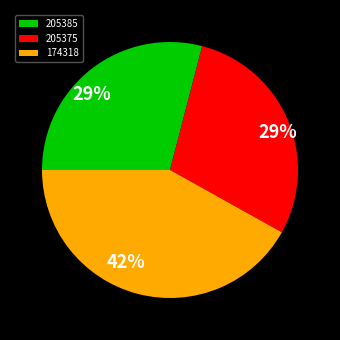

What is the largest slice in the pie chart?

174318